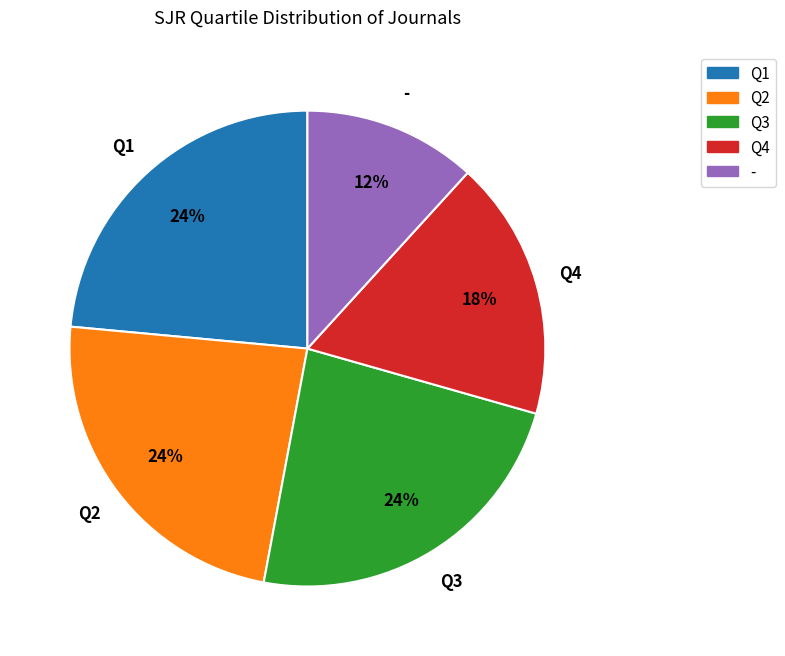

Do Q3 and Q1 together represent more than half of the pie?

No